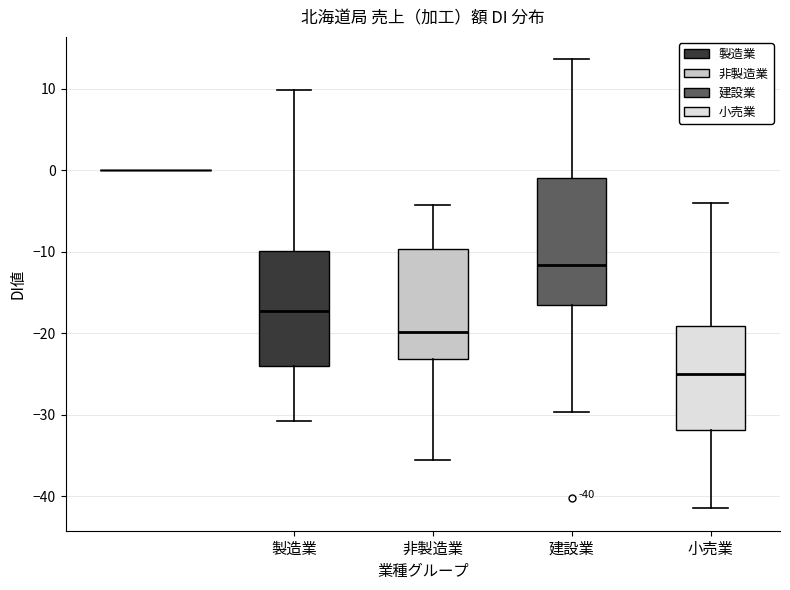

Comparing the boxes themselves (not the whiskers), which one is the tallest?

建設業